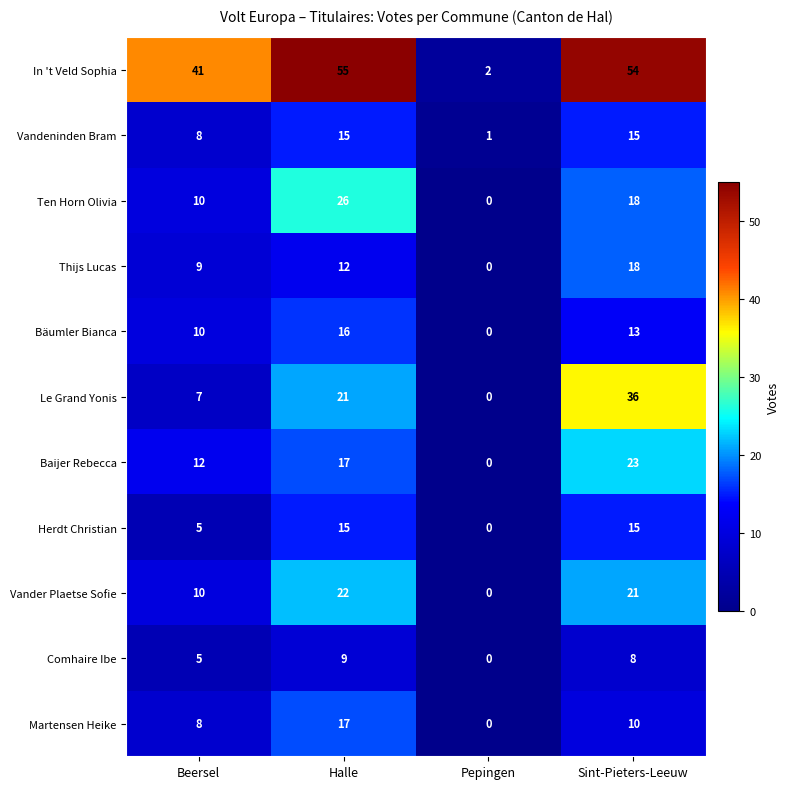

How many series are shown in this chart?

11